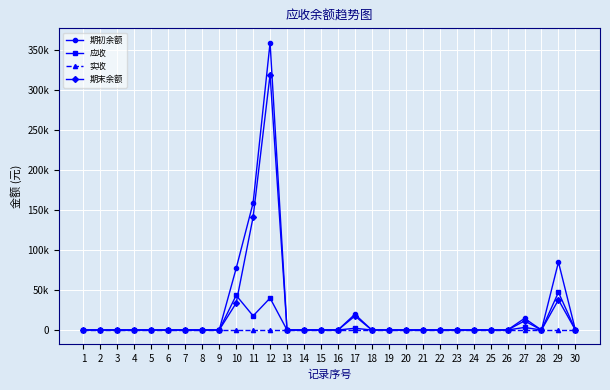

Is this an area chart (filled region under the line)?

No